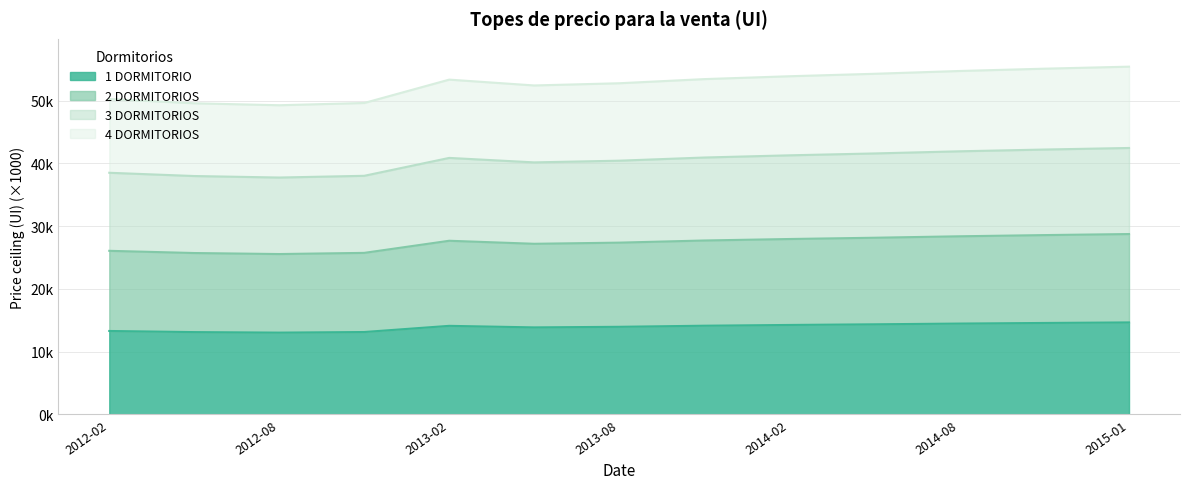

Which series has the largest range (max minus min)?

3 DORMITORIOS